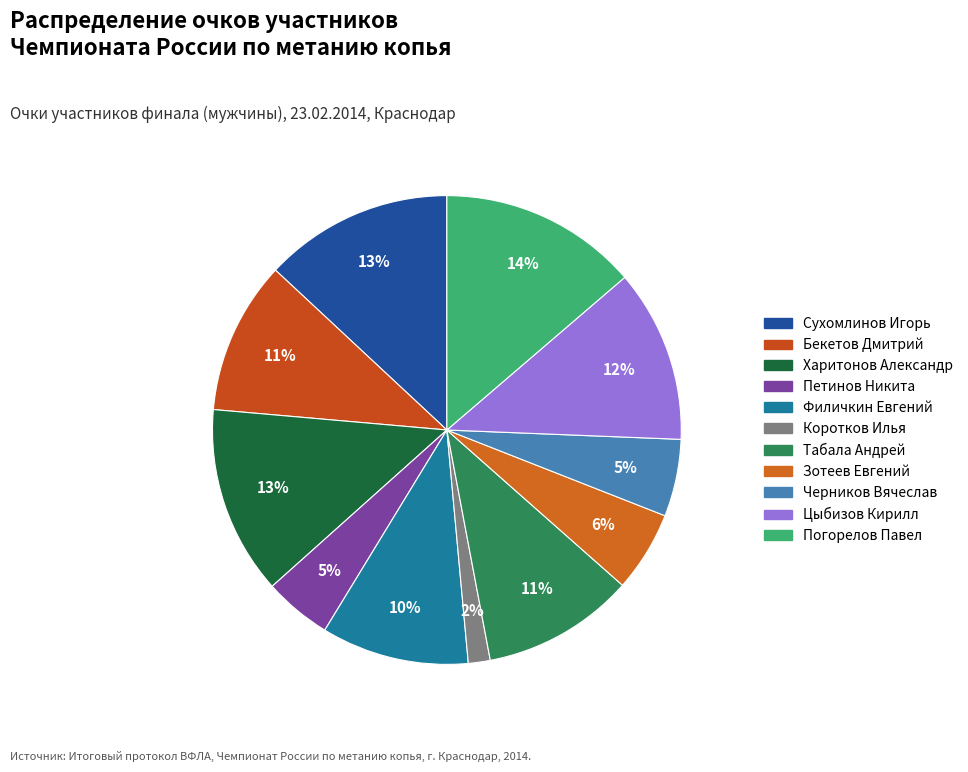

Does any single category account for the majority?

No